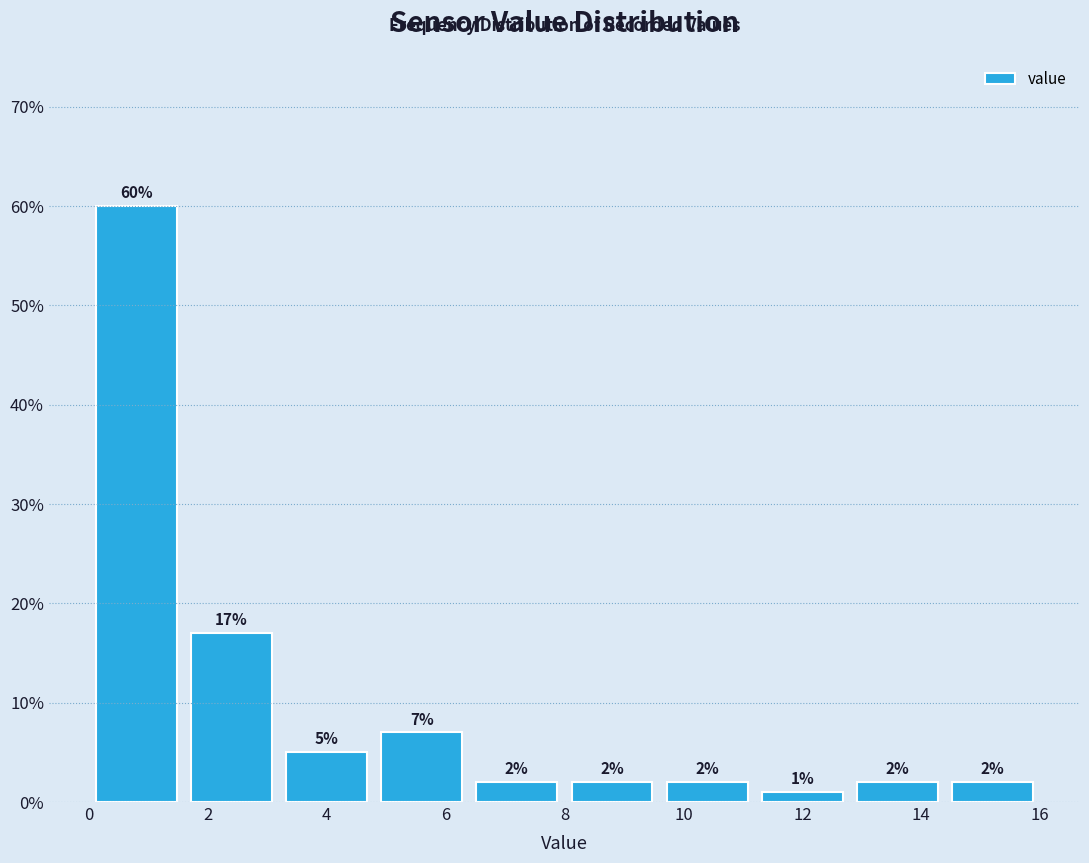

Reading left to right, transcribe this chart: for each bar, give the range it covers on the x-axis and its height.

0.0 to 1.6: 60
1.6 to 3.2: 17
3.2 to 4.8: 5
4.8 to 6.4: 7
6.4 to 8.0: 2
8.0 to 9.6: 2
9.6 to 11.2: 2
11.2 to 12.8: 1
12.8 to 14.4: 2
14.4 to 16.0: 2